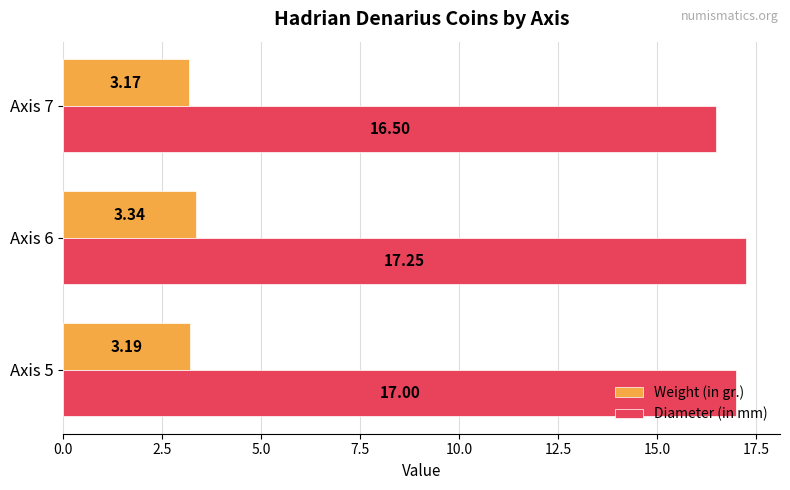

Rank the series by their average value, from highest to lowest.

Diameter (in mm), Weight (in gr.)